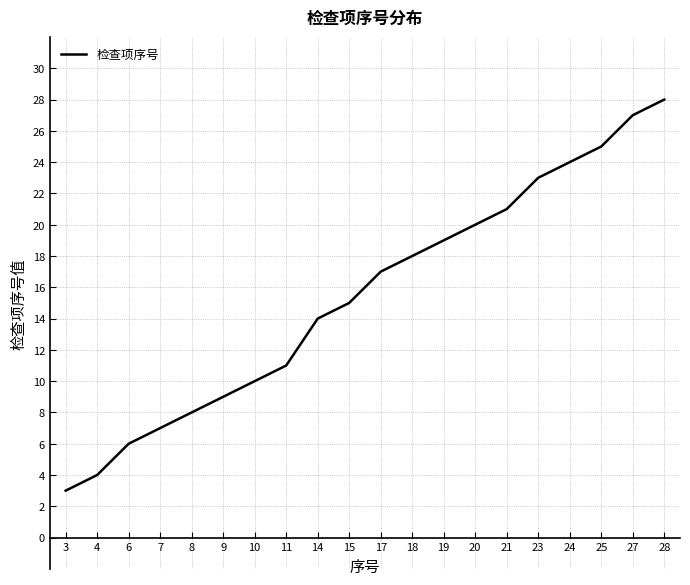

What is the change in value from 19 to 27?

+8